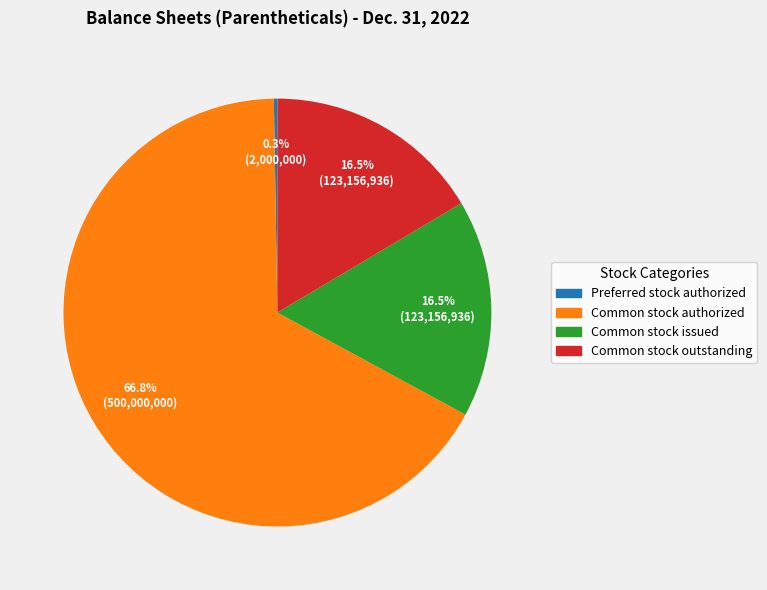

How much of the chart is everything except Common stock issued?

83.5%